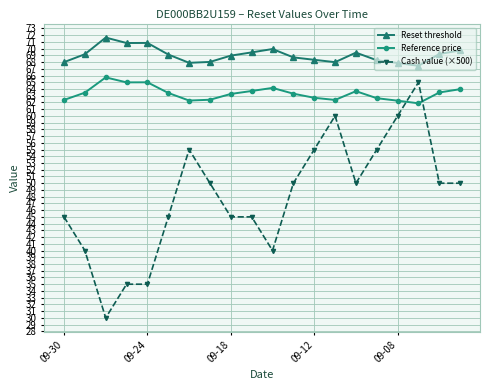

What is the difference between the second highest and minimum values in the Reference price series?

3.1